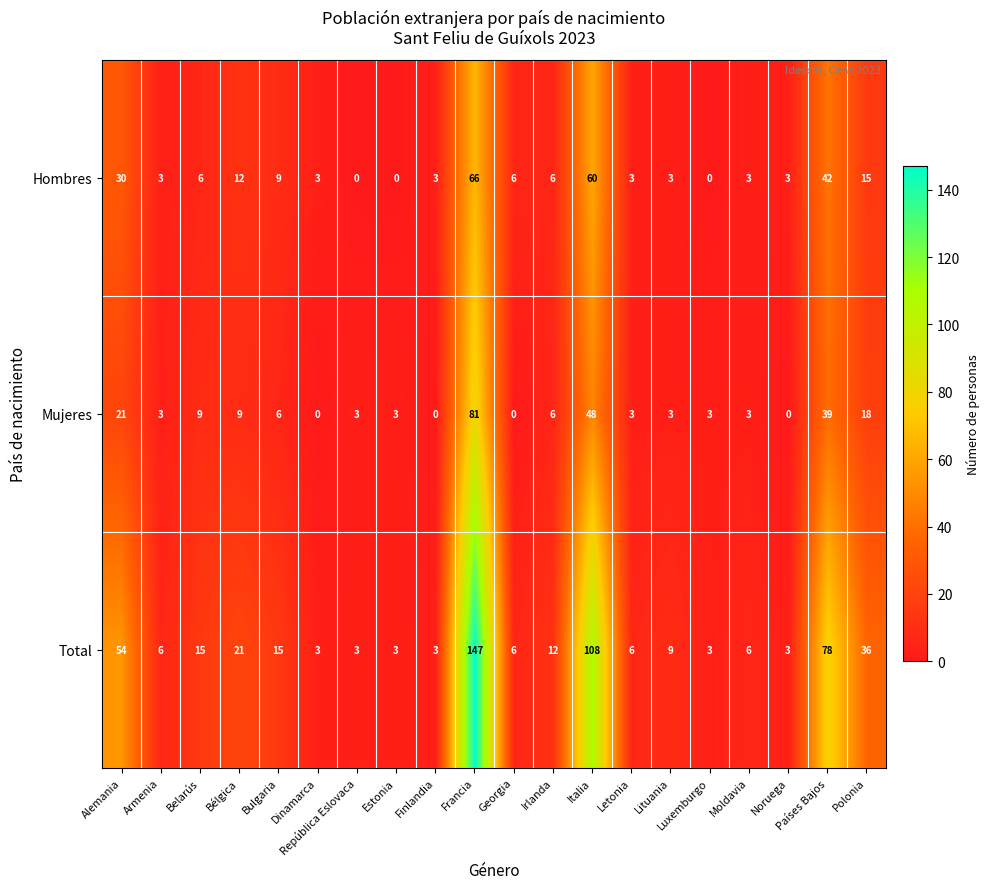

Rank the series by their maximum value, from lowest to highest.

Hombres, Mujeres, Total